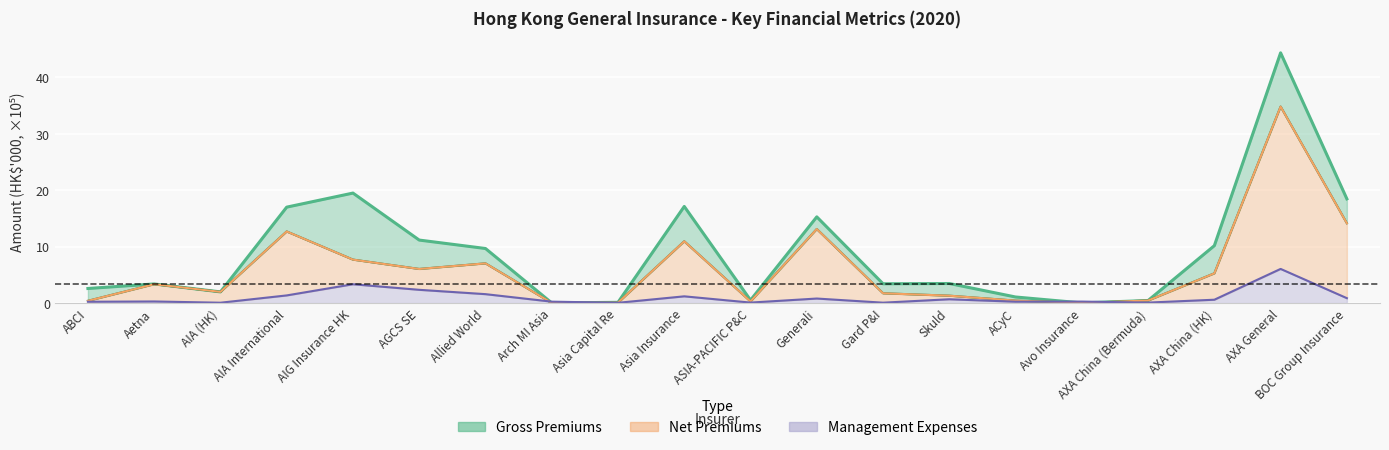

At which category does Management Expenses reach its first local valley?

AIA (HK)